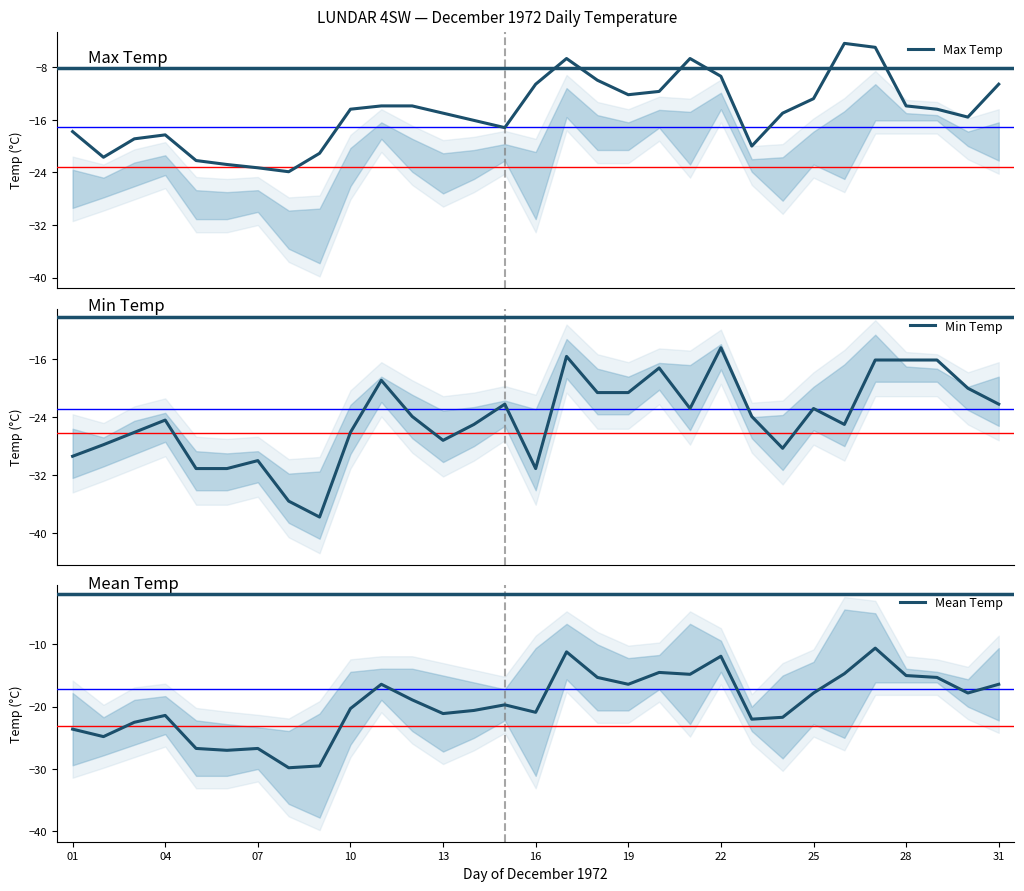

What is the minimum value for Min Temp?

-37.8